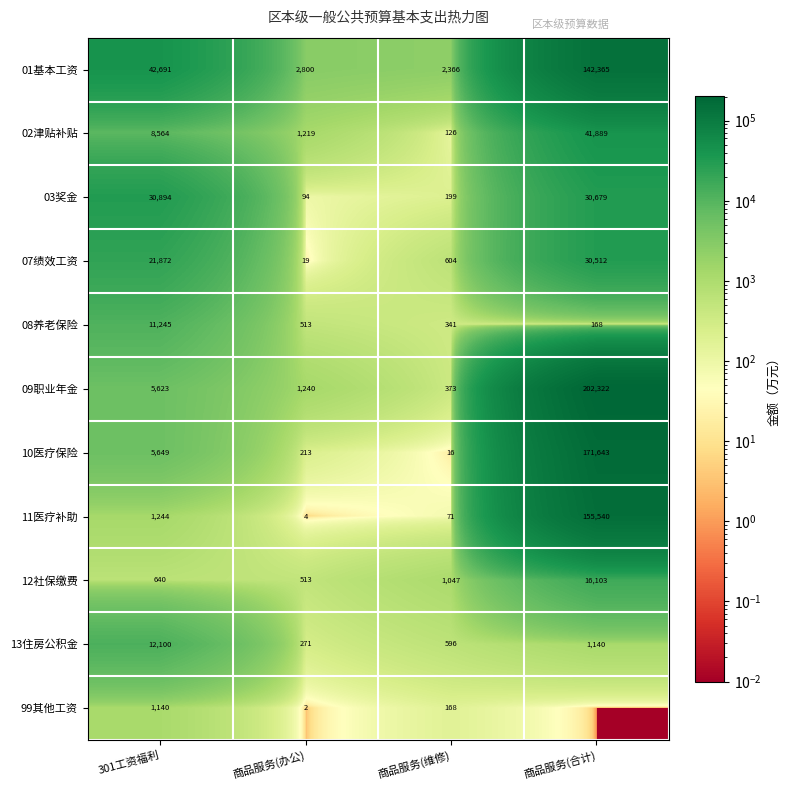

At which label does 12社保缴费 reach its peak?

商品服务(合计)